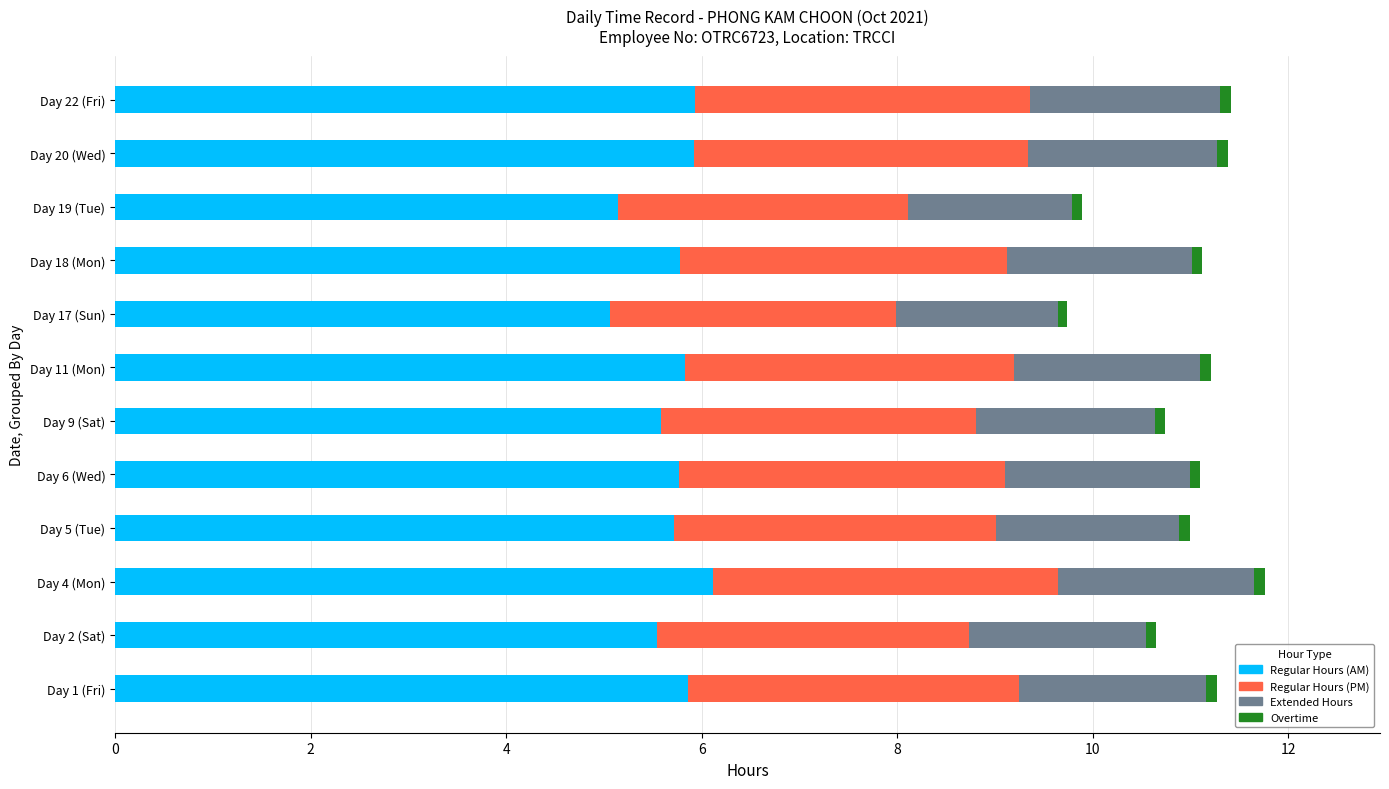

Count the number of categories in the chart.

12